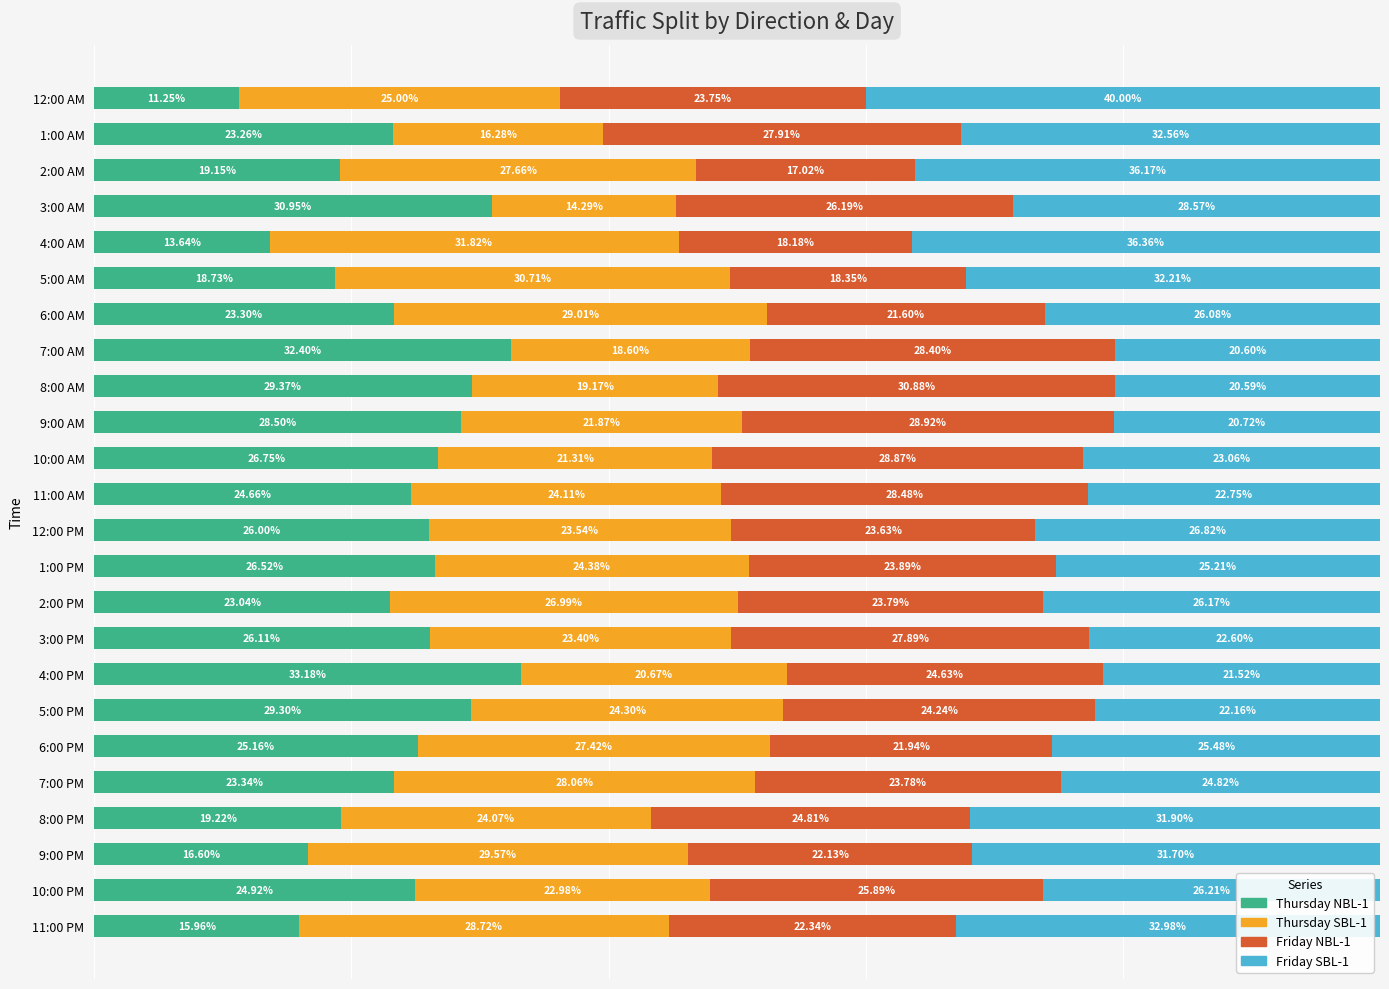

What are all the series names shown in the legend?

Thursday NBL-1, Thursday SBL-1, Friday NBL-1, Friday SBL-1